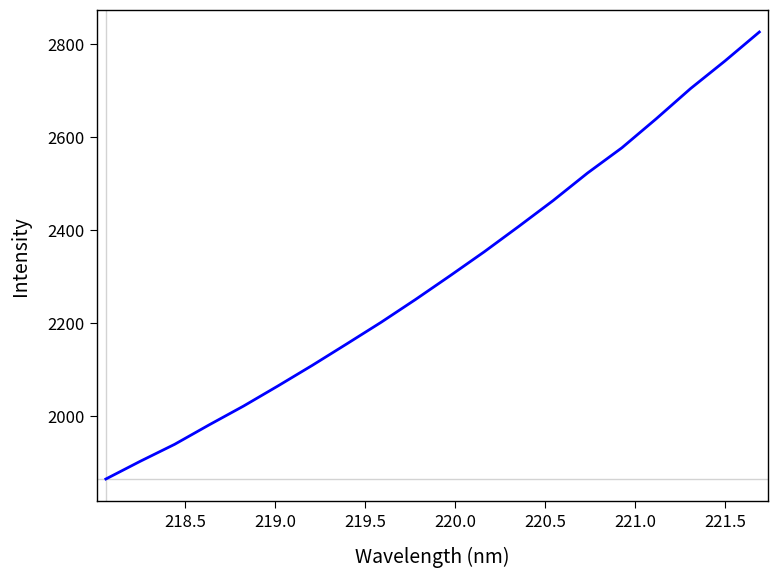

What is the difference between the maximum and minimum values?

960.6